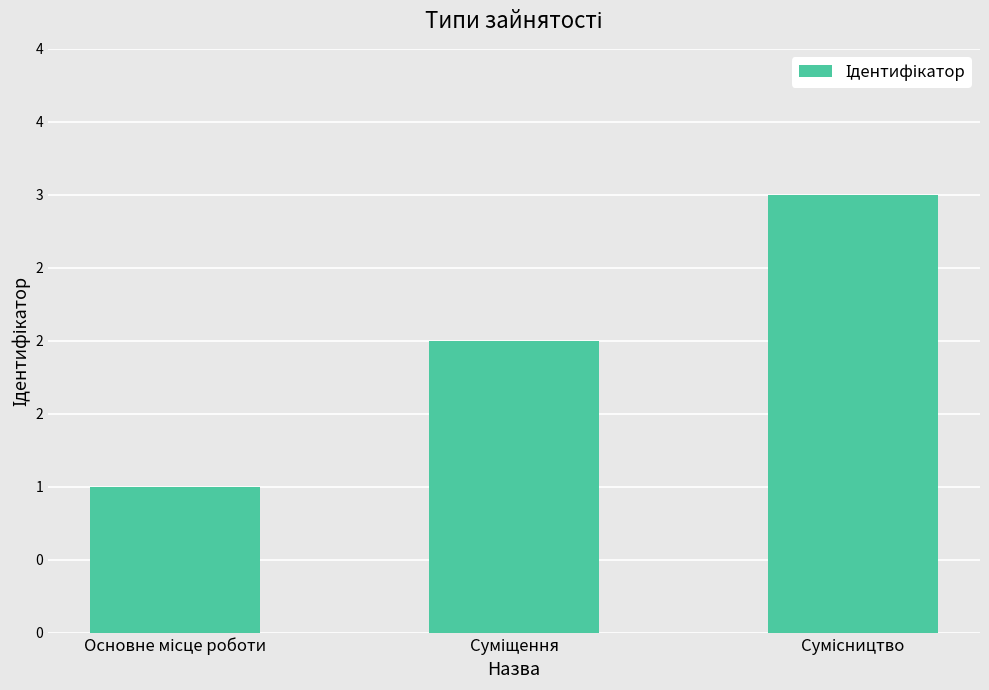

Does the chart contain any negative values?

No